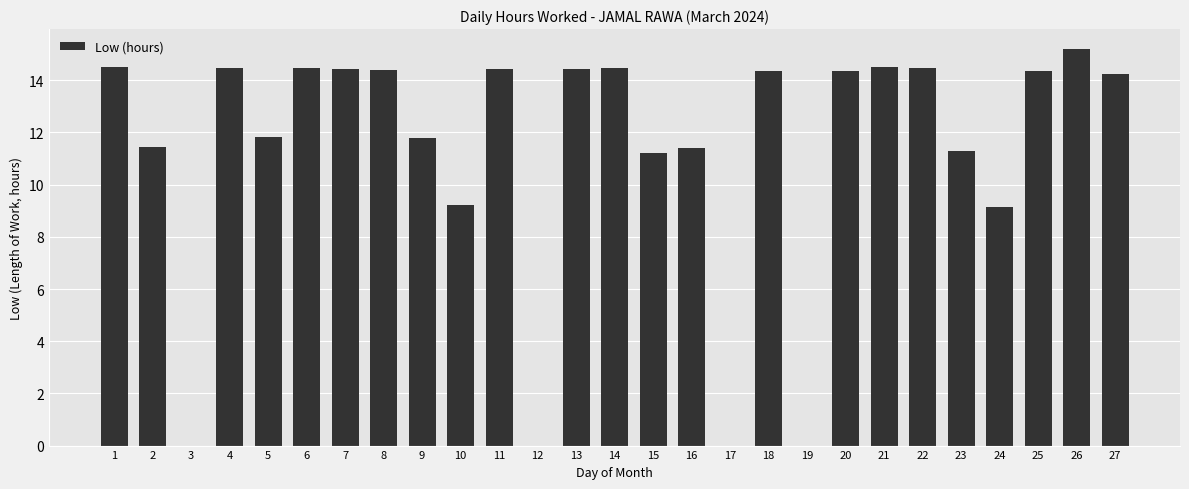

What is the sum of the values at 5 and 19?

11.8